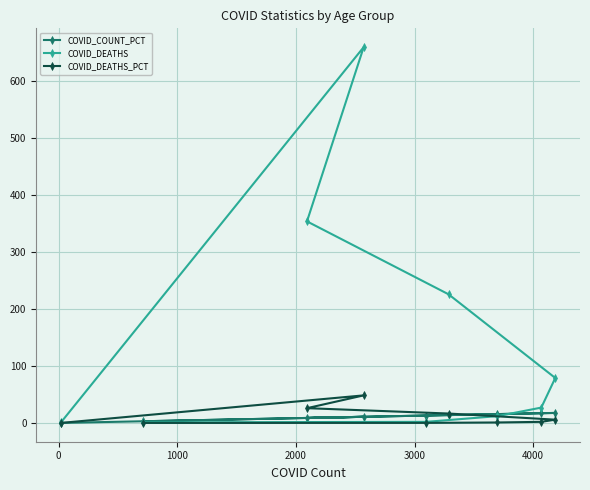

What is the value of the COVID_DEATHS point at the 6th from the left?

226.0